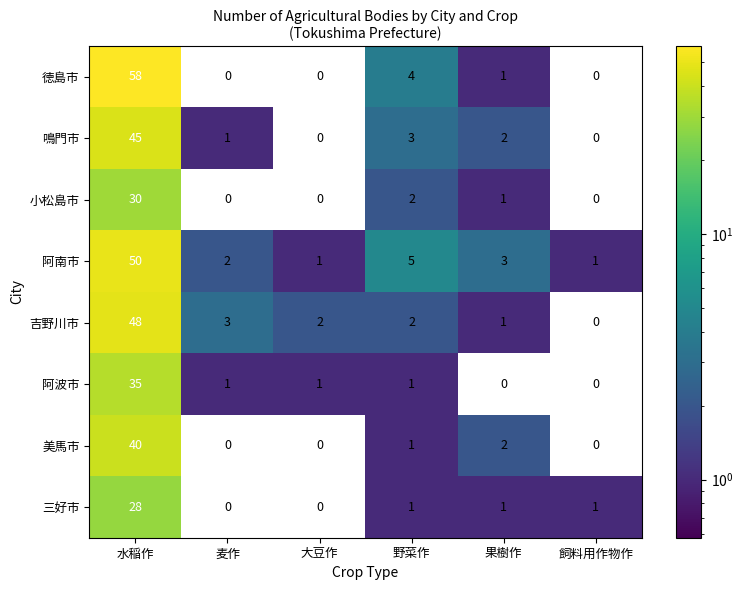

True or false: 阿波市 has a value of 2 at 野菜作.

False